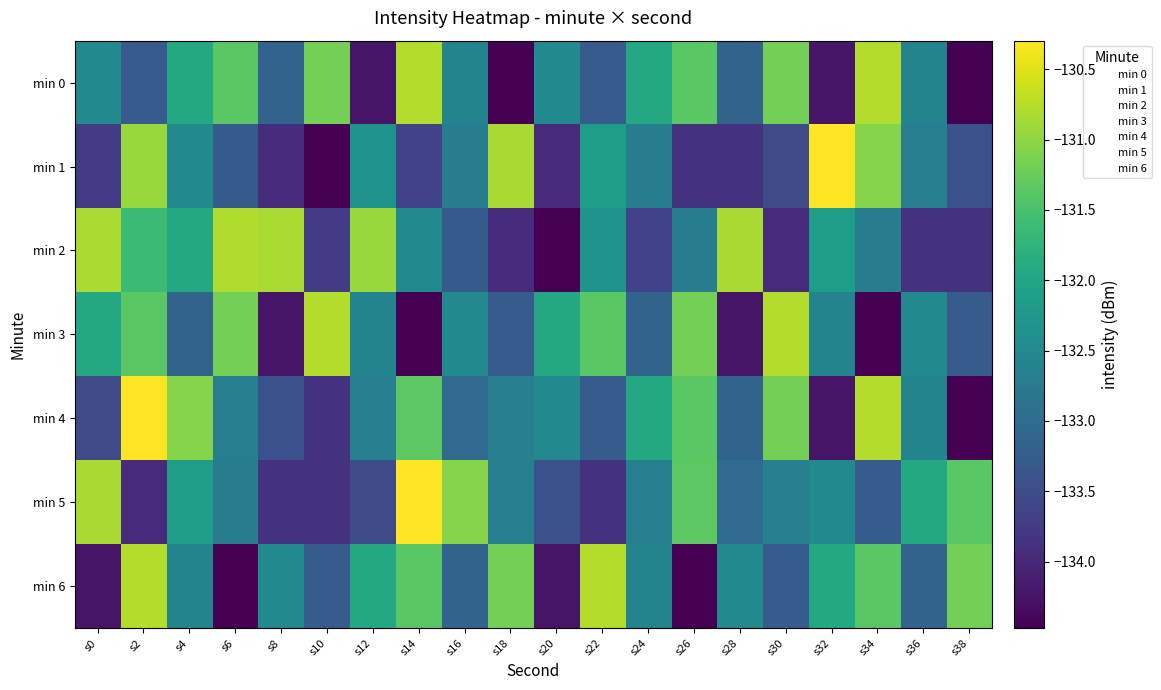

What is the total value across all series at s4?

-925.3